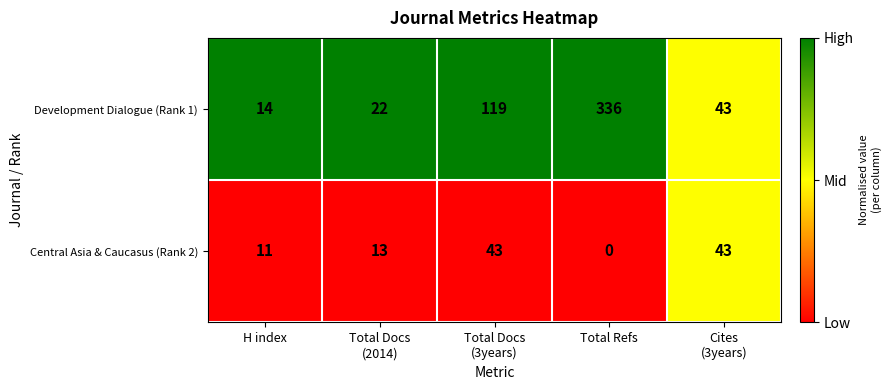

Which series has the largest total across all categories?

Development Dialogue (Rank 1)